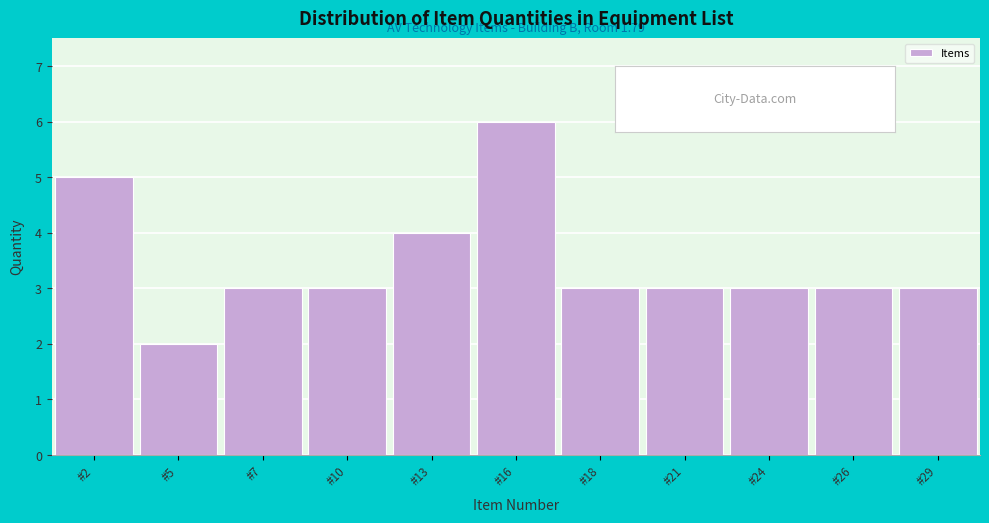

Reading left to right, what are all the values shown in this chart?

#2=5	#5=2	#7=3	#10=3	#13=4	#16=6	#18=3	#21=3	#24=3	#26=3	#29=3